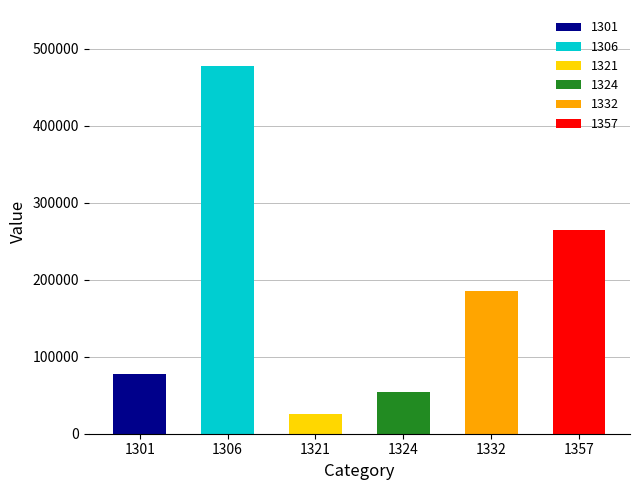

How many data points does each series have?

6